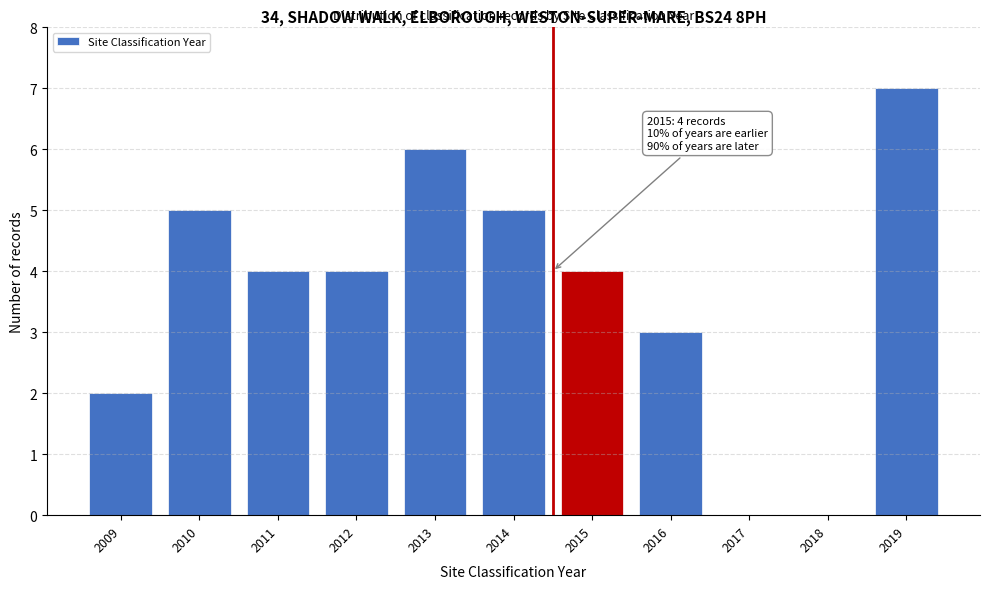

Reading right to left, list all the values displayed in this chart.

2019=7	2018=0	2017=0	2016=3	2015=4	2014=5	2013=6	2012=4	2011=4	2010=5	2009=2